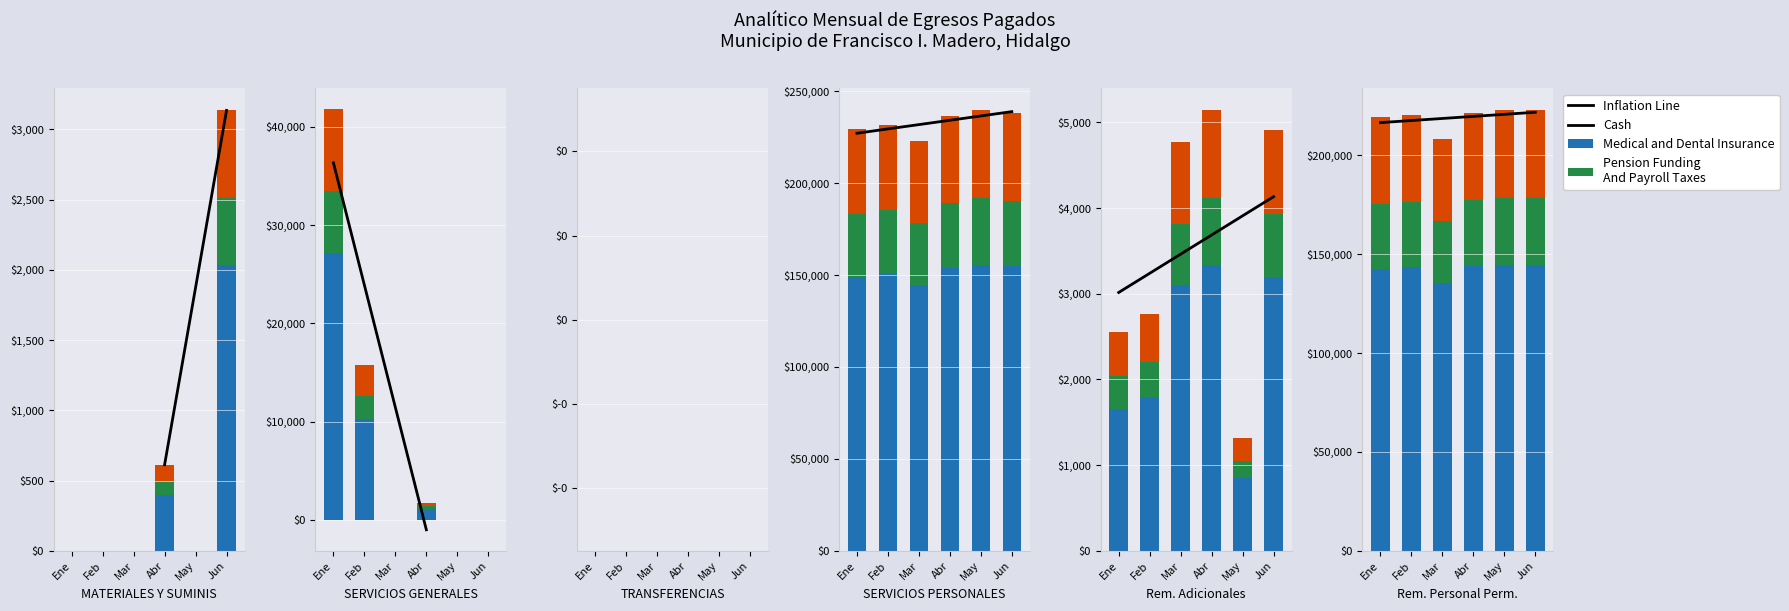

Which has a higher value, 100000 or 130000?

100000